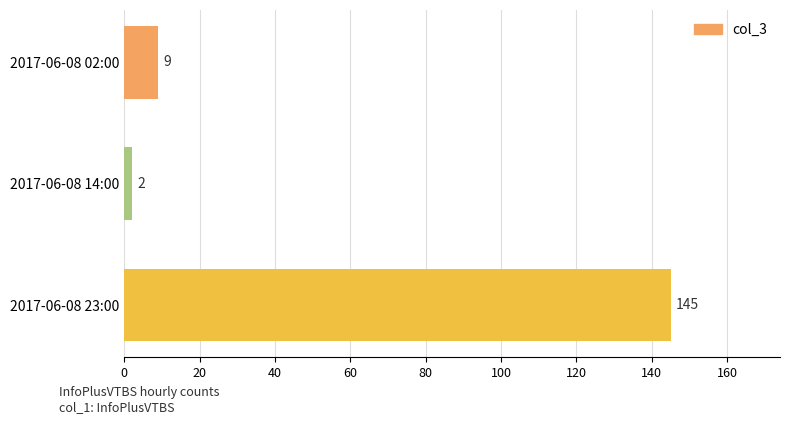

Which has a higher value, 2017-06-08 23:00 or 2017-06-08 14:00?

2017-06-08 23:00